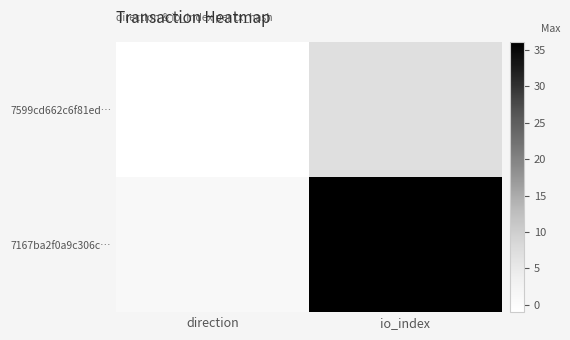

Reading left to right, what are all the values shown in this chart?

7599cd662c6f81ed…: direction=-1	io_index=7
7167ba2f0a9c306c…: direction=1	io_index=36